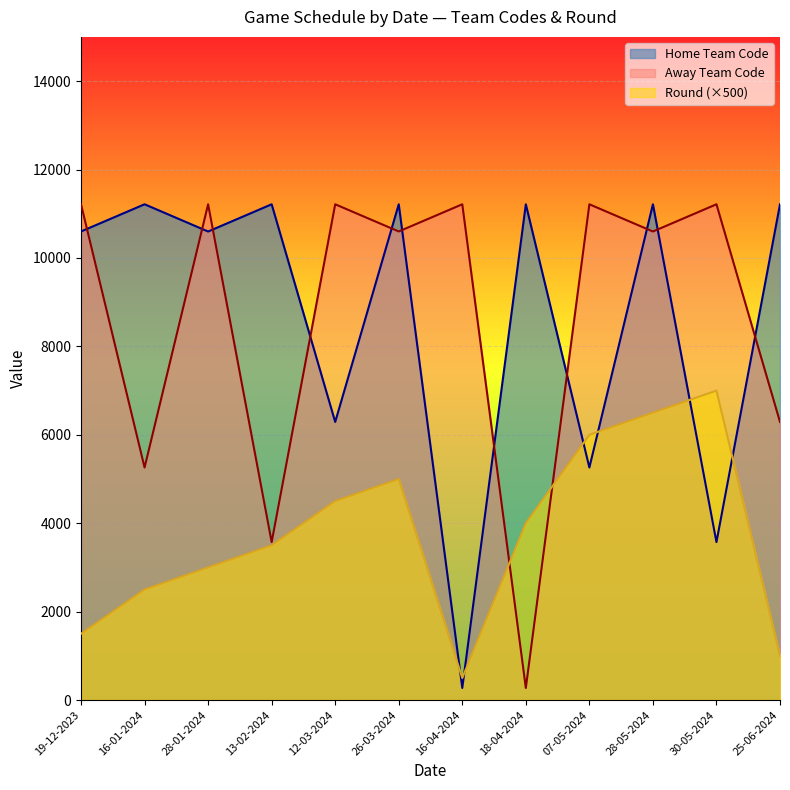

How many lines are shown in the chart?

3